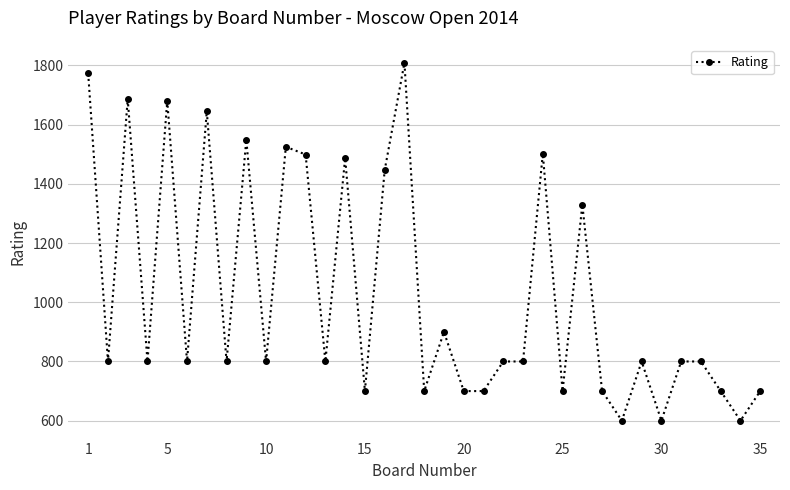

Count the number of data series in this chart.

1